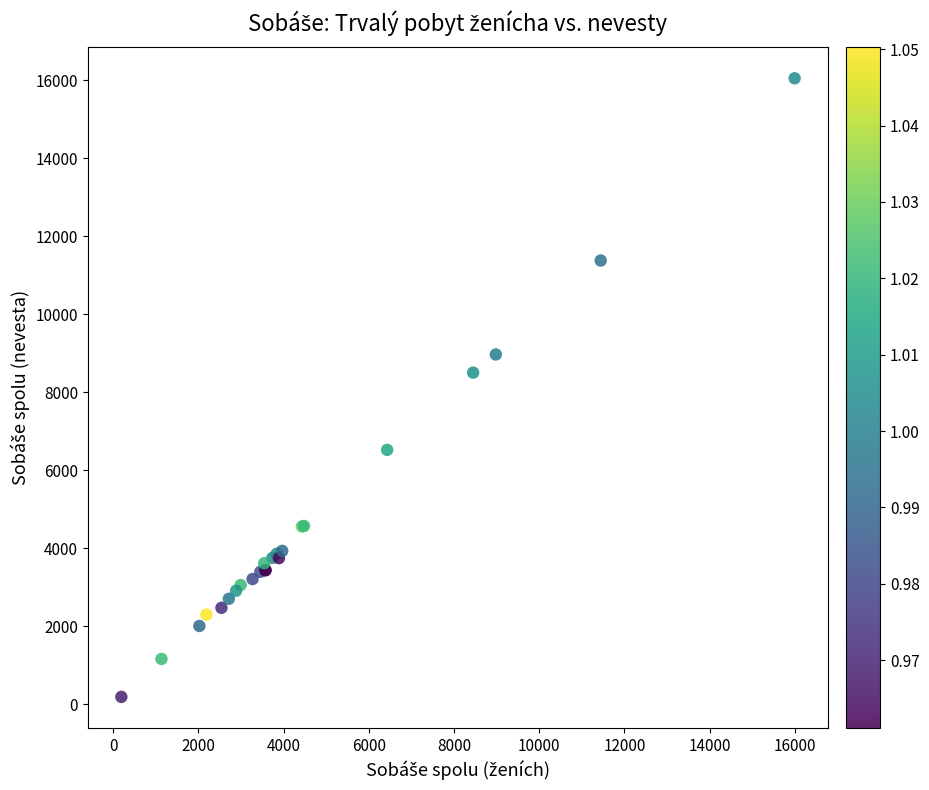

What Y value in the scatter plot is closest to 8121?

8505